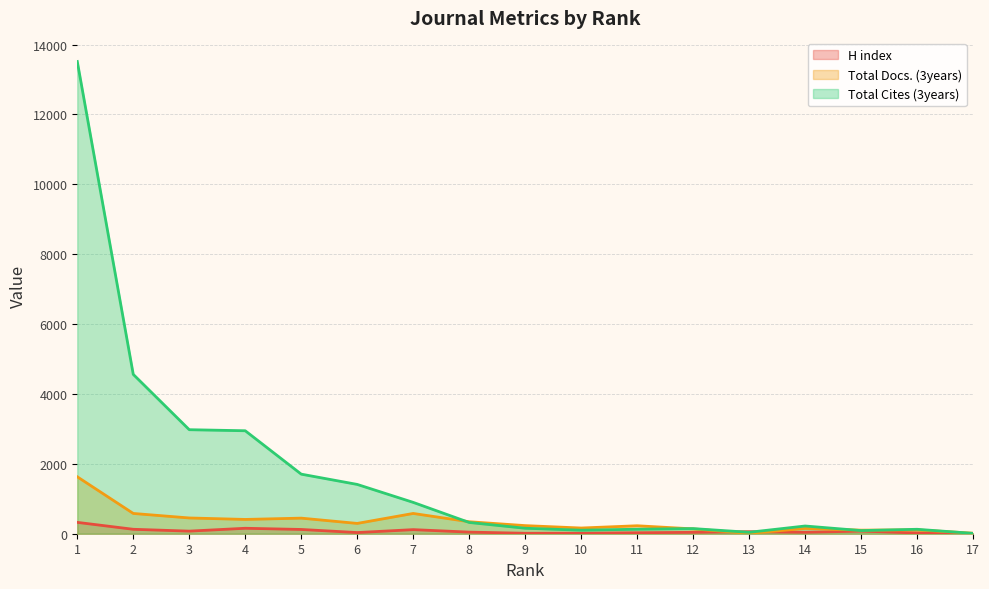

At which category does Total Docs. (3years) reach its first local valley?

4